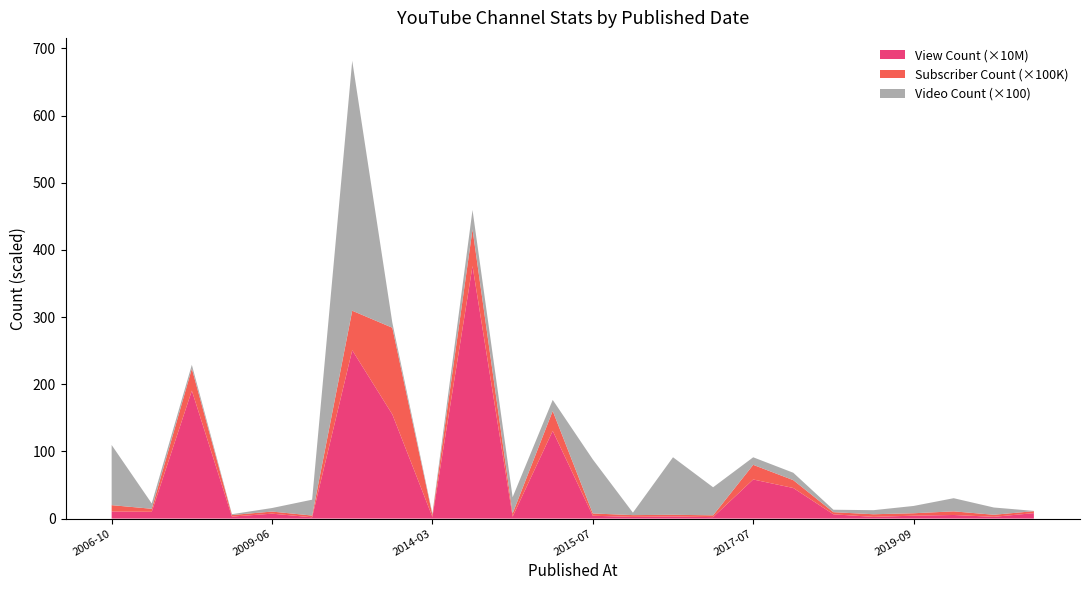

Reading left to right, list all the values displayed in this chart.

View Count: 105249802	100858797	1904439637	29098469	72927373	18922656	2506270314	1551033510	24499908	3759853032	28429824	1304945900	41914227	24941901	31269548	21287903	581763927	454883913	63260187	25056187	43066797	53236714	25933612	80907639
Subscriber Count: 944000	448000	3270000	235000	311000	259000	5880000	12900000	307000	5450000	479000	2970000	341000	263000	249000	271000	2180000	1170000	318000	392000	360000	540000	307000	290000
Video Count: 8958	795	577	126	529	2363	37206	754	187	2889	2417	1646	8042	367	8566	4175	1124	1101	364	606	1087	1959	1081	43